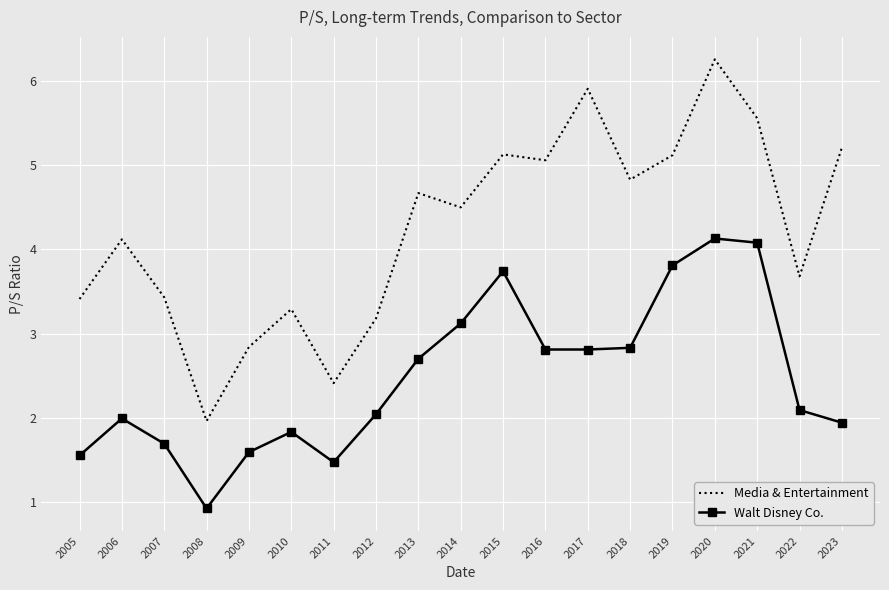

At which category does Walt Disney Co. reach its first local valley?

2008